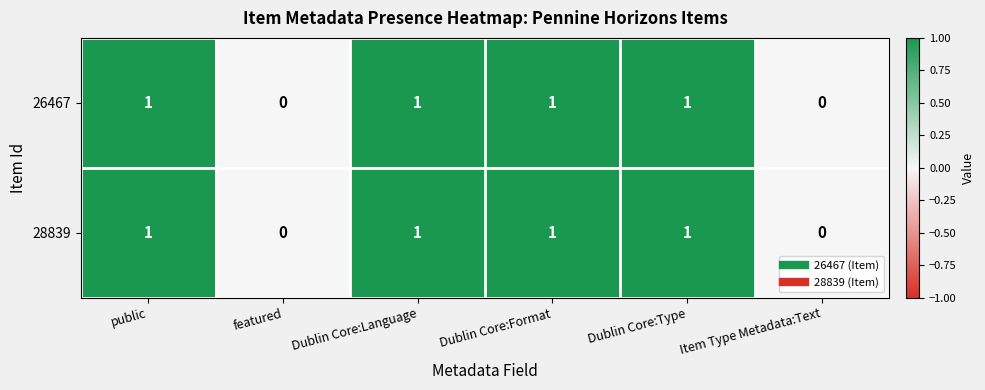

How many distinct data groups are displayed?

2